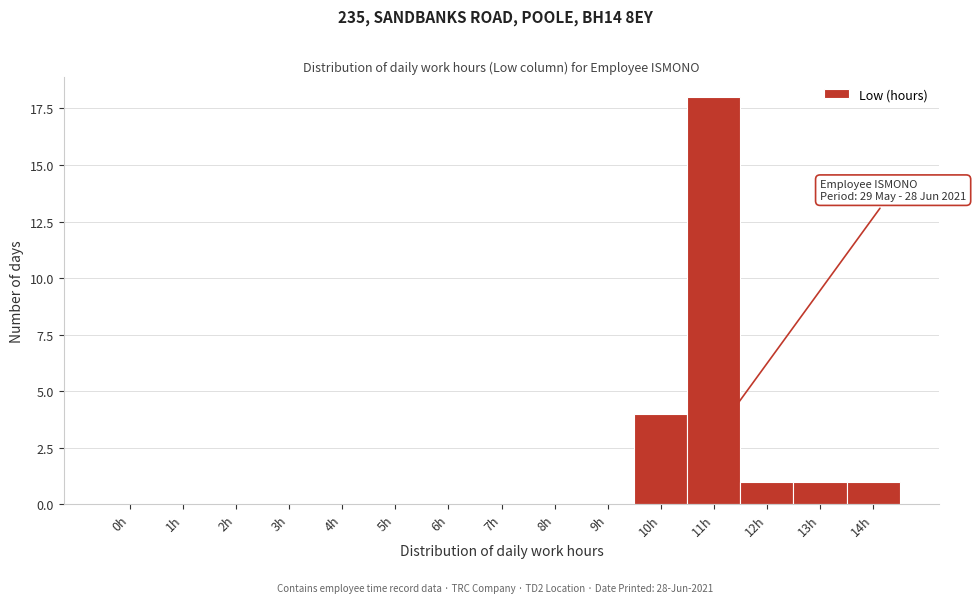

Reading left to right, what are all the values shown in this chart?

0h=0	1h=0	2h=0	3h=0	4h=0	5h=0	6h=0	7h=0	8h=0	9h=0	10h=4	11h=18	12h=1	13h=1	14h=1